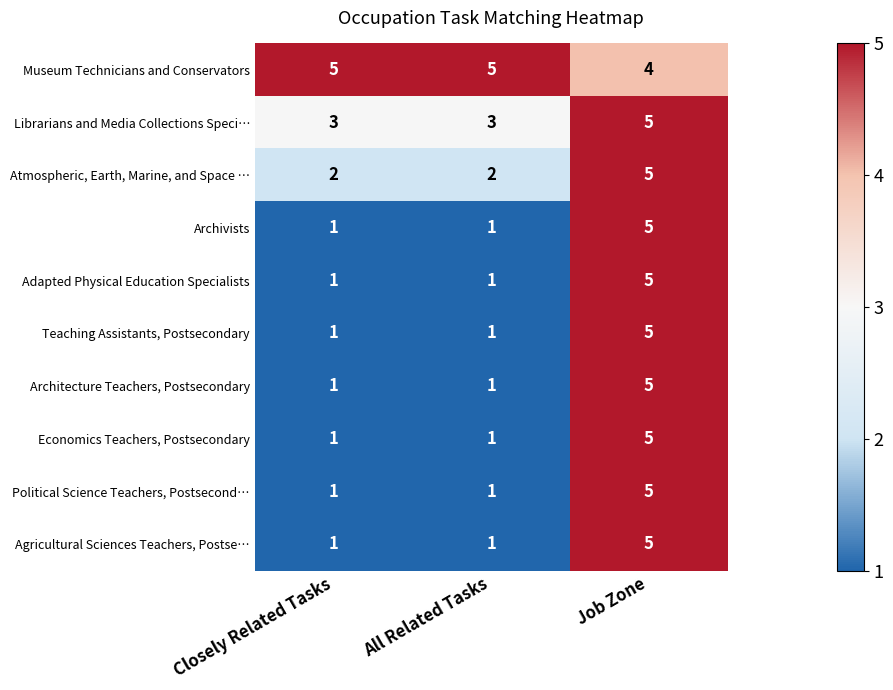

At which category is the sum across all series the highest?

Job Zone